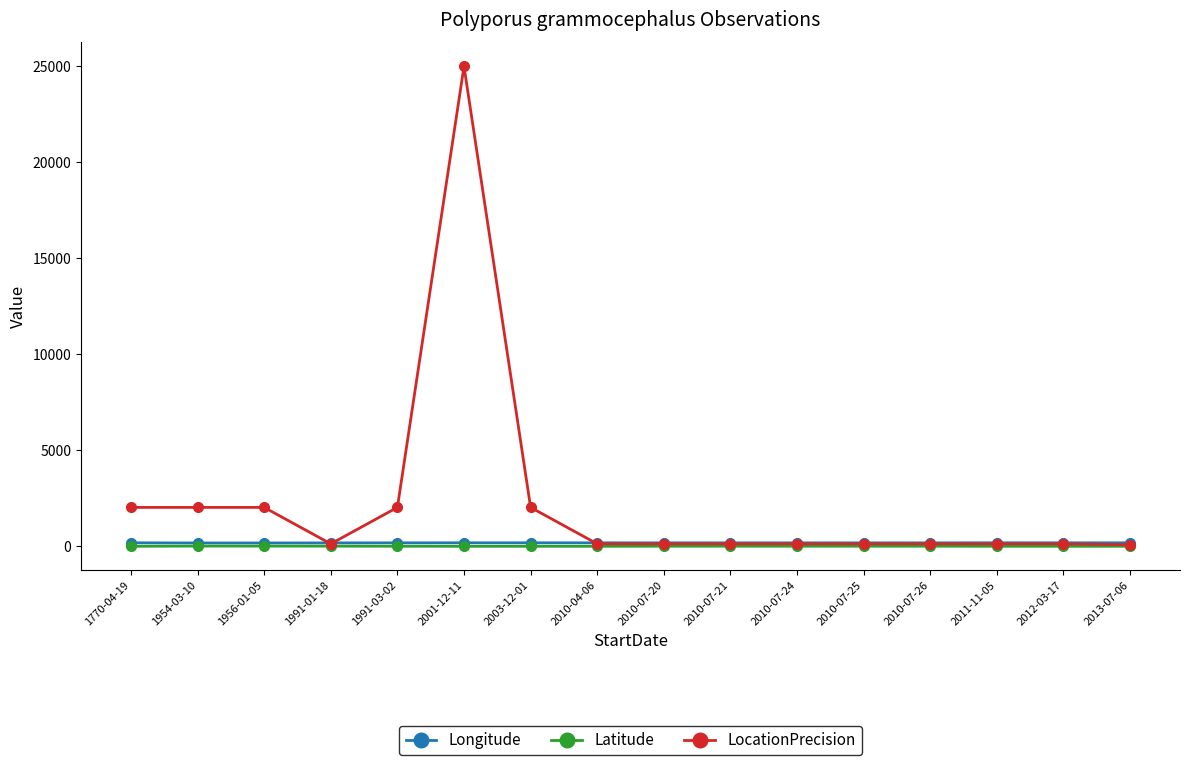

True or false: Longitude has more than 2 interior local peaks.

True